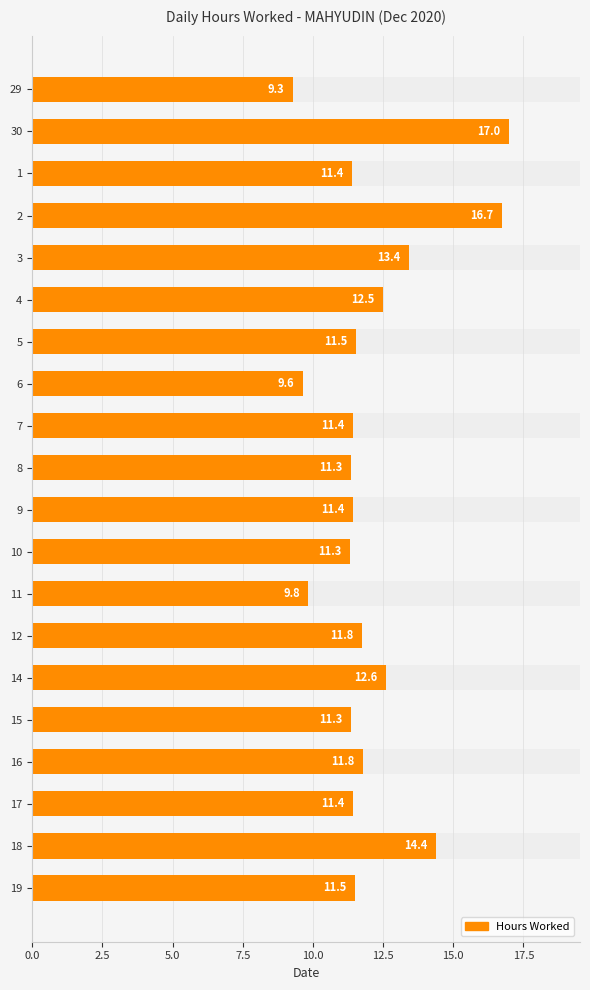

True or false: the data shows 11.5 at 19.

True